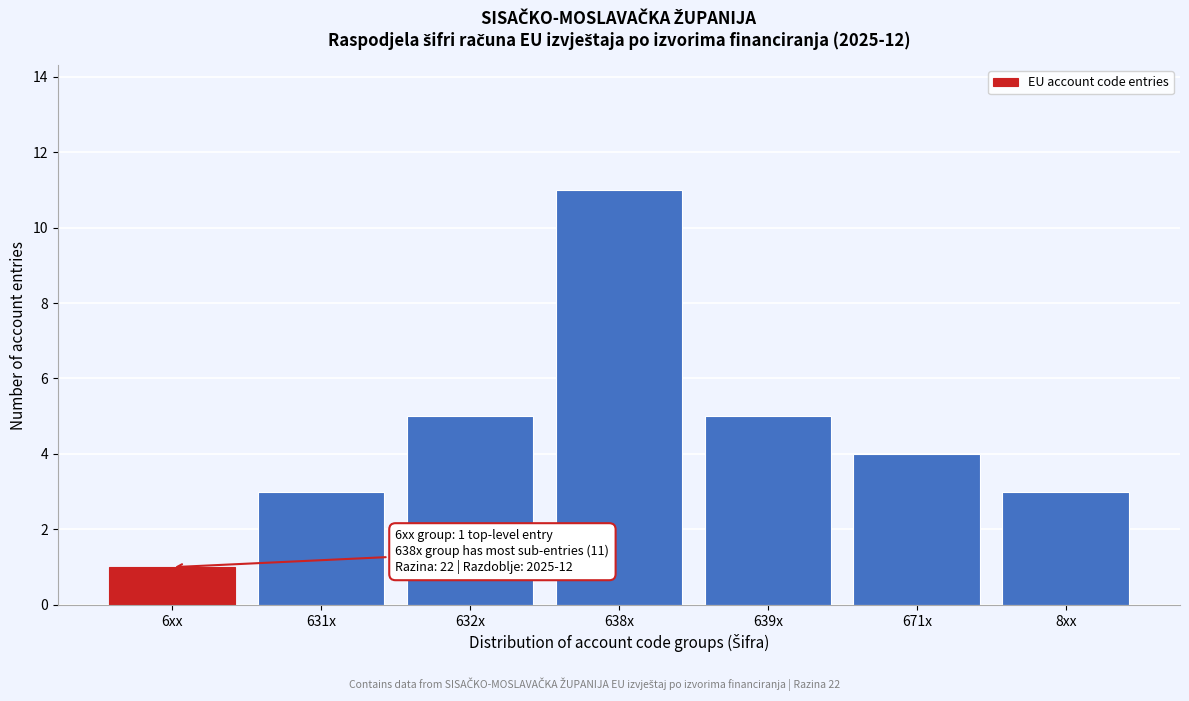

Reading left to right, list all the values displayed in this chart.

1	3	5	11	5	4	3